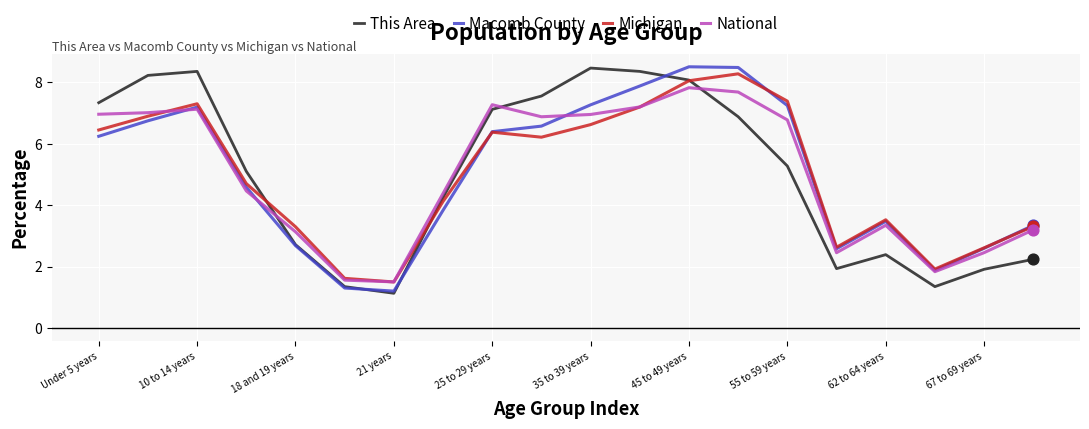

What is the minimum value shown in the chart?

1.1